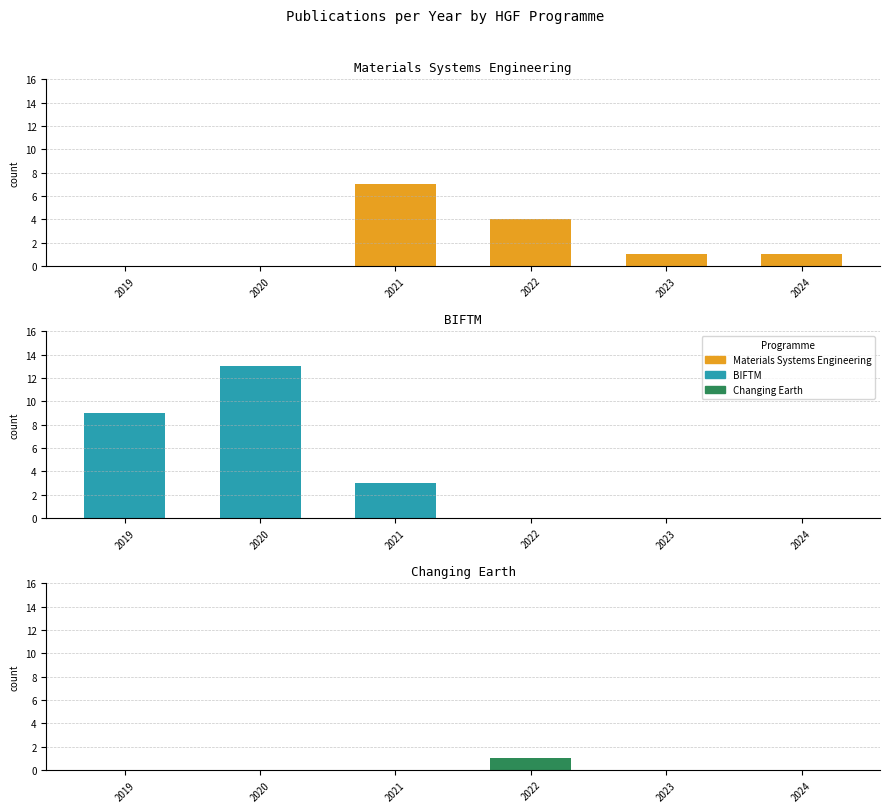

List the series in order of their overall mean, lowest first.

Changing Earth, Materials Systems Engineering, BIFTM